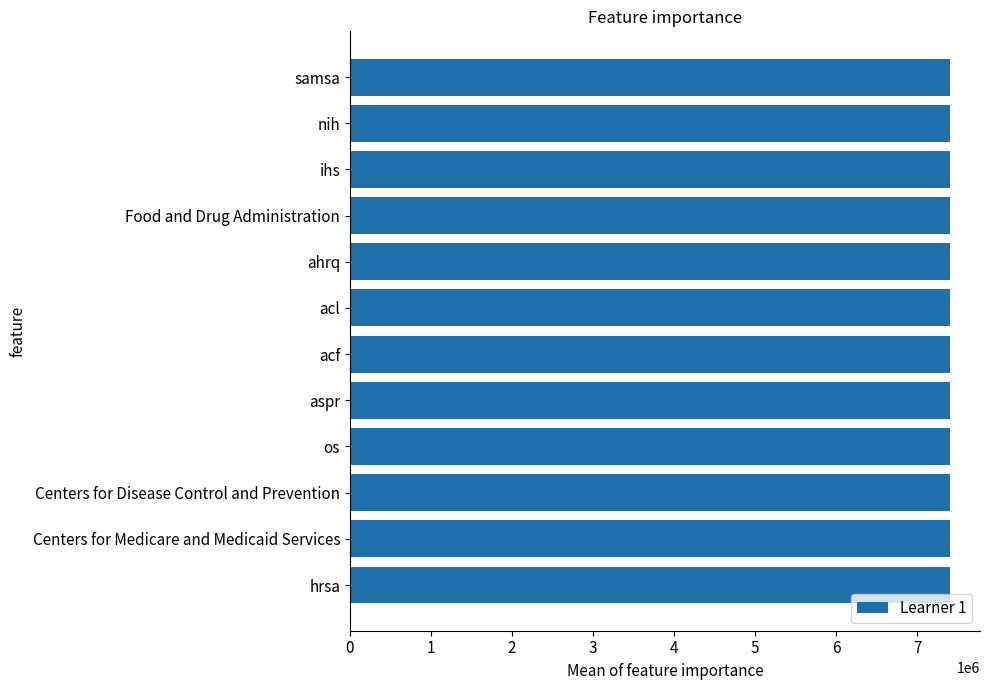

What is the smallest value displayed?

7402538